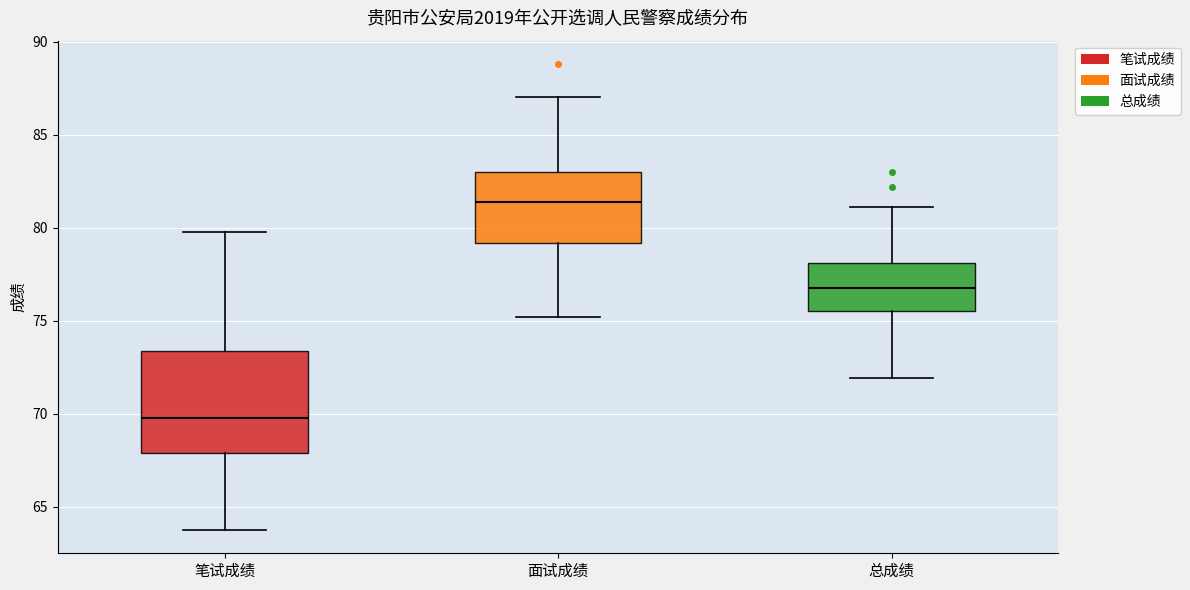

Comparing the boxes themselves (not the whiskers), which one is the tallest?

笔试成绩